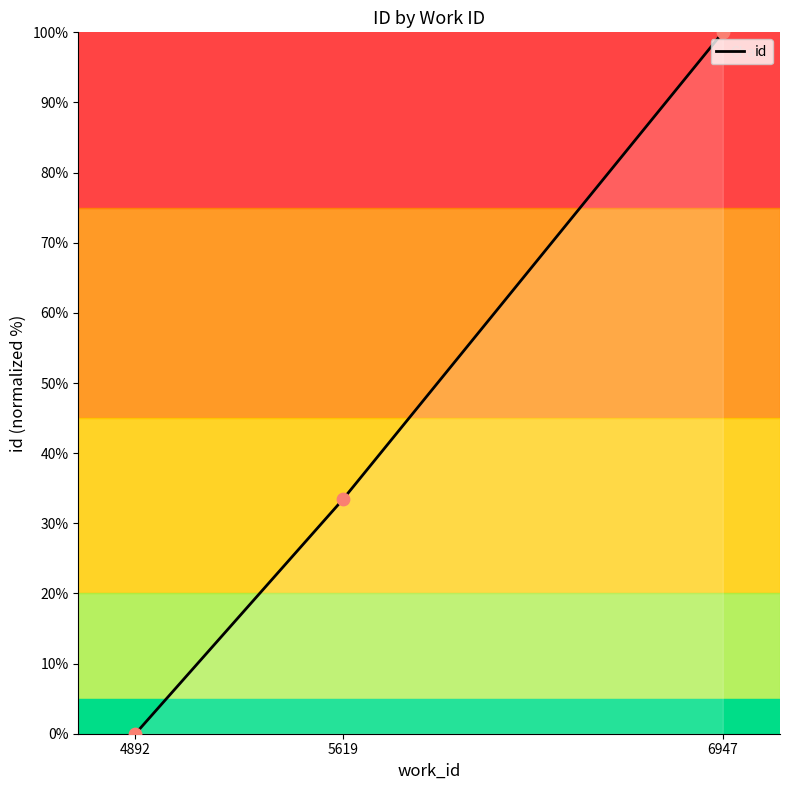

What is the change in value from 4892 to 6947?

+100.0